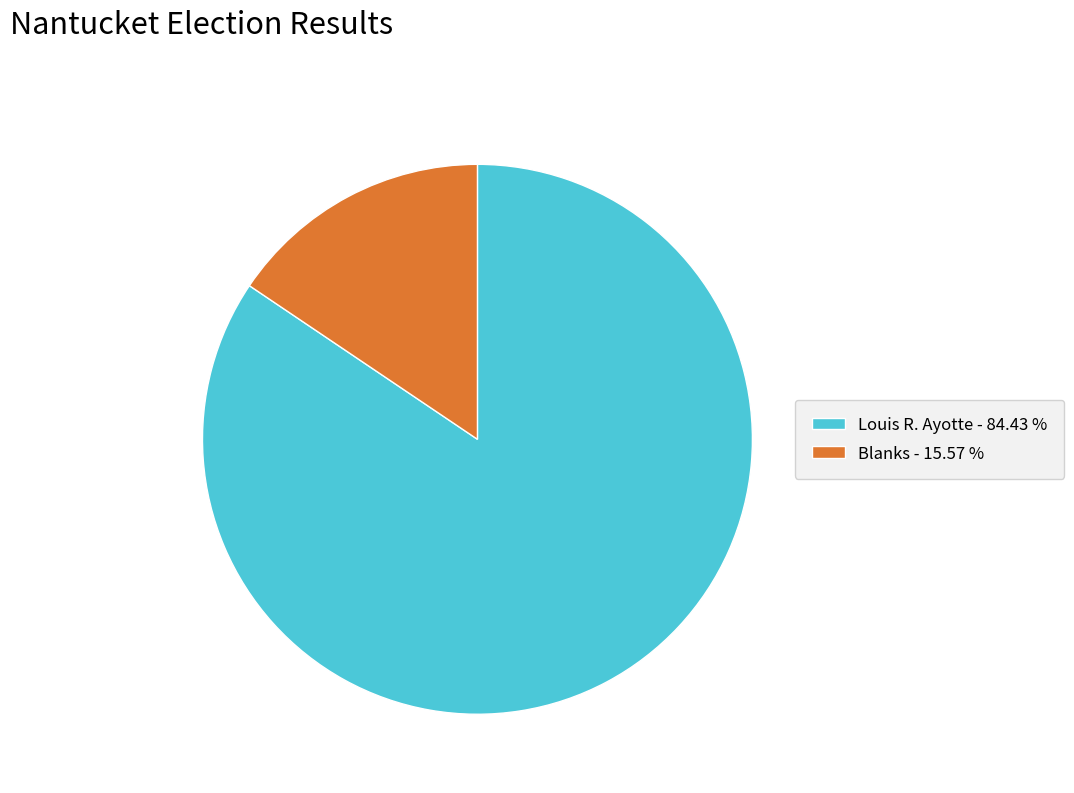

Which category accounts for the majority?

Louis R. Ayotte - 84.43 %